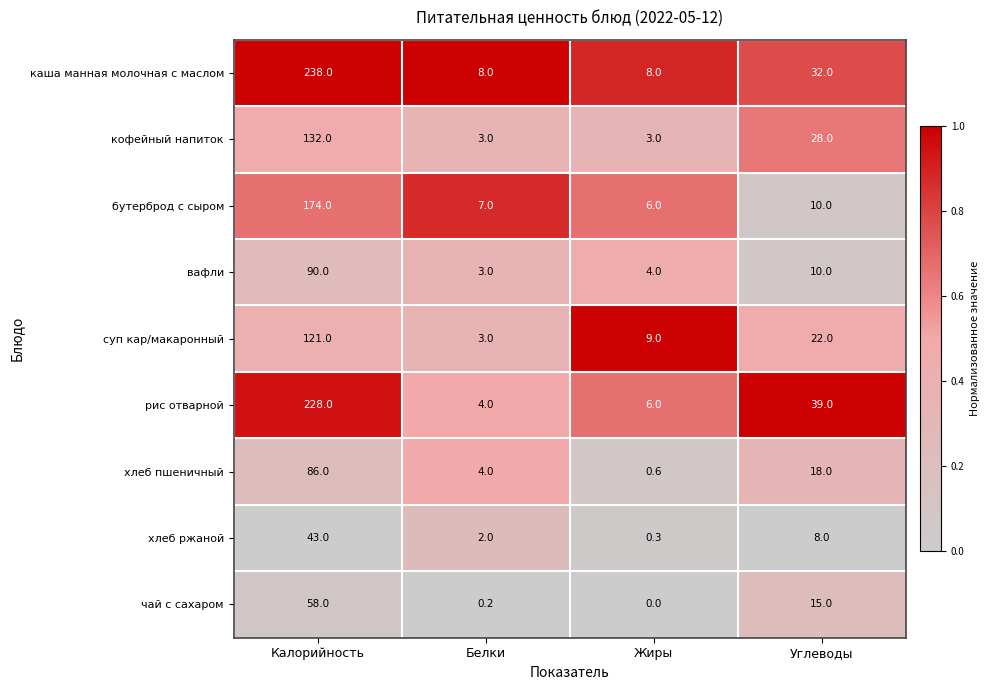

List the series in order of their peak value, lowest first.

хлеб ржаной, чай с сахаром, хлеб пшеничный, вафли, суп кар/макаронный, кофейный напиток, бутерброд с сыром, рис отварной, каша манная молочная с маслом